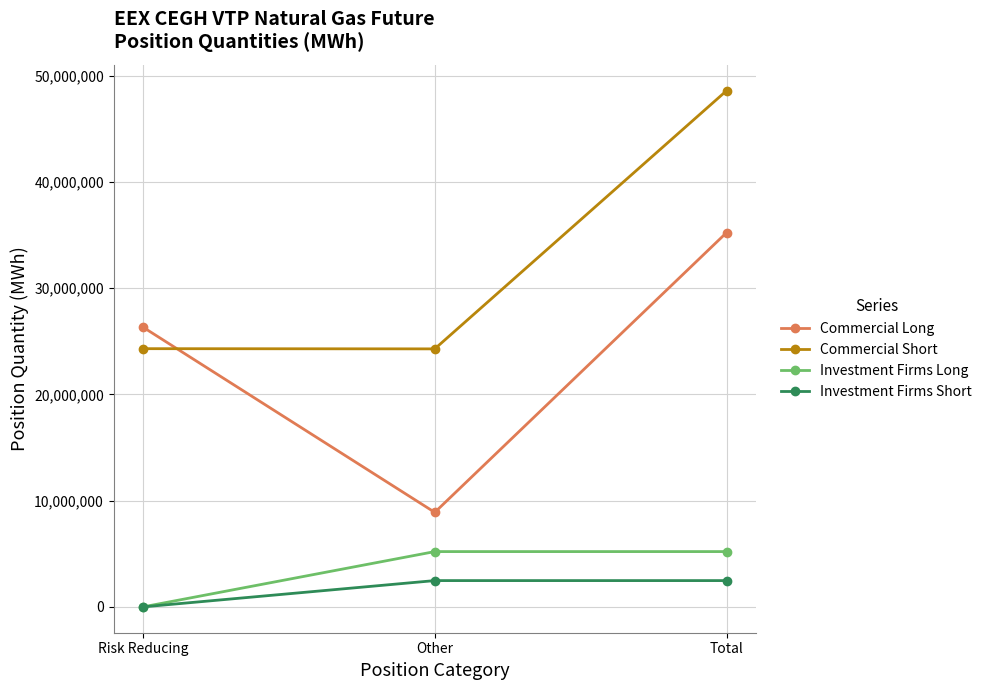

The value of Investment Firms Short at Other is 2477597. True or false?

True